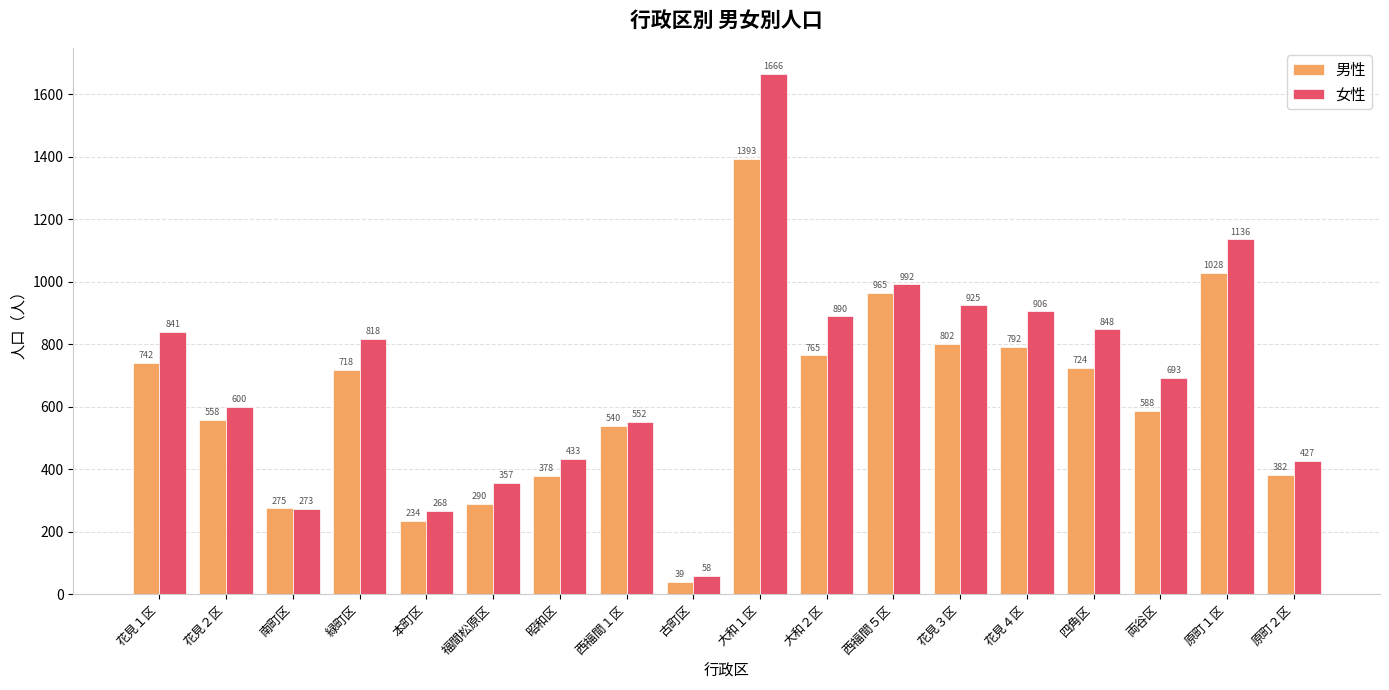

What is the sum of the 女性 values at 緑町区 and 花見２区?

1418